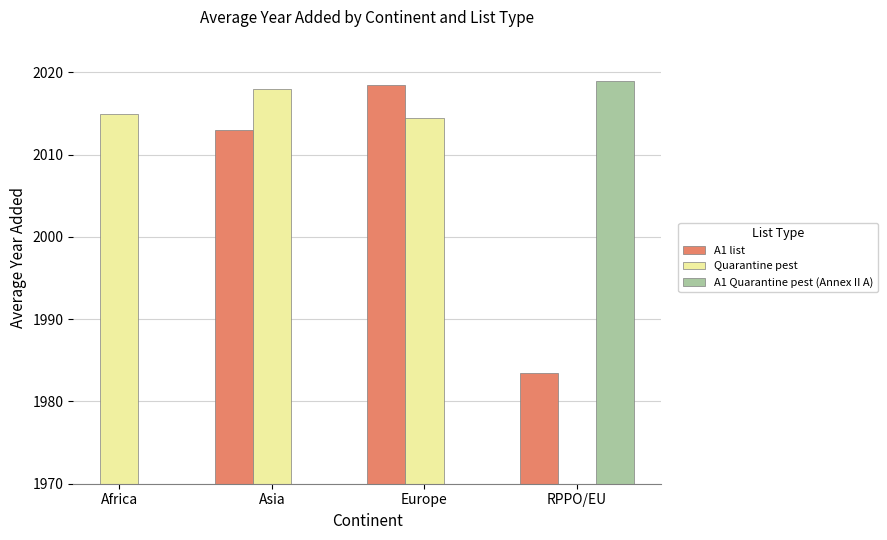

What is the label of the 3rd bar from the left?

Europe